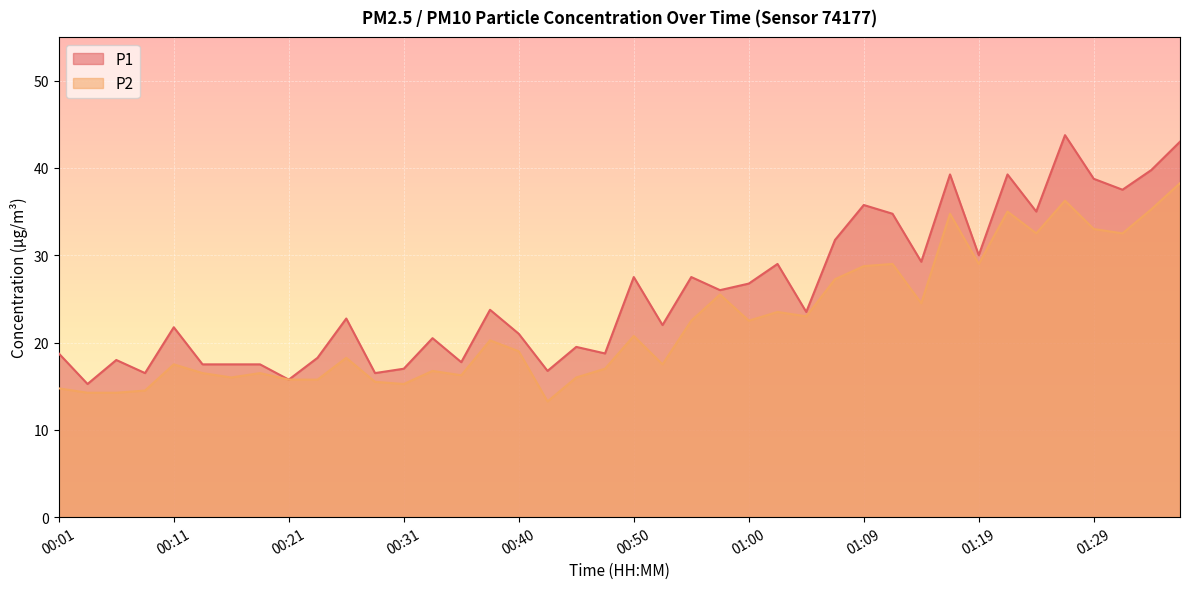

What is the maximum value shown in the chart?

43.8